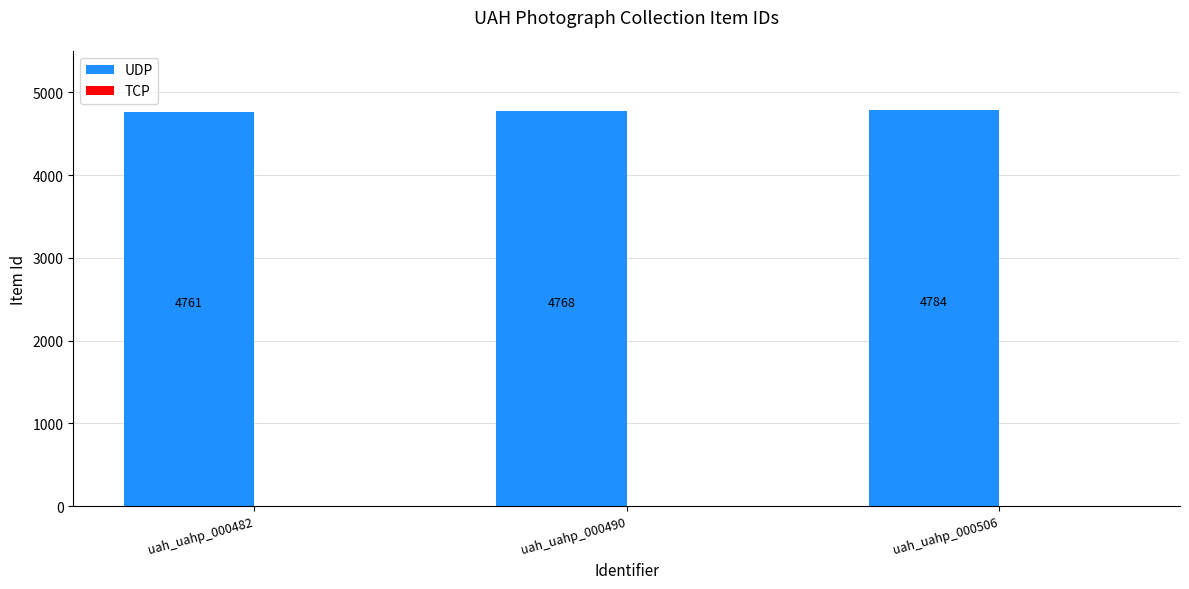

How many bars are there in total?

3